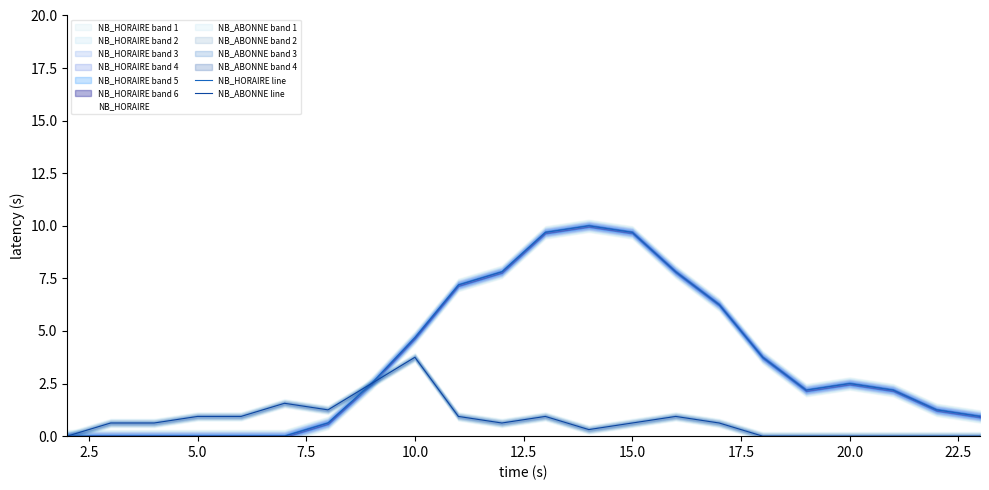

What is the greatest value displayed?

10.0